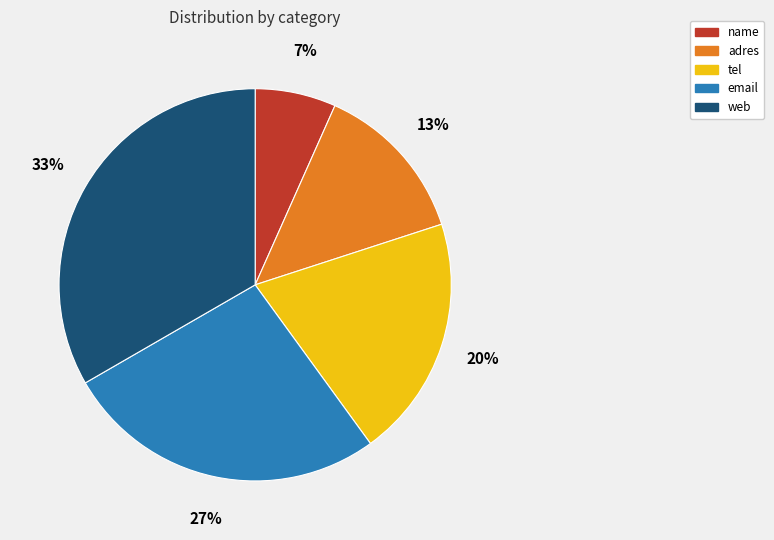

What percentage is the tel slice, to the nearest percent?

20%